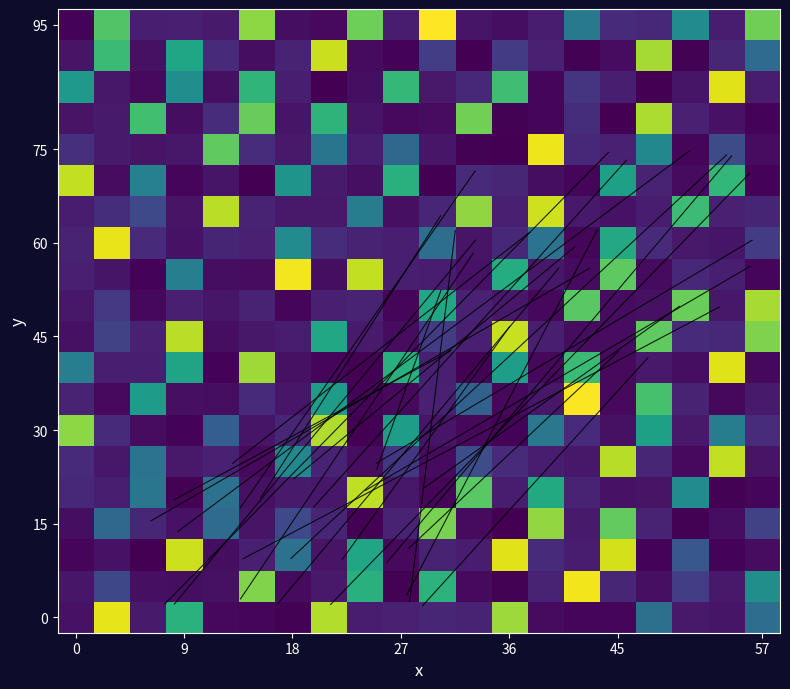

How many series are shown in this chart?

3